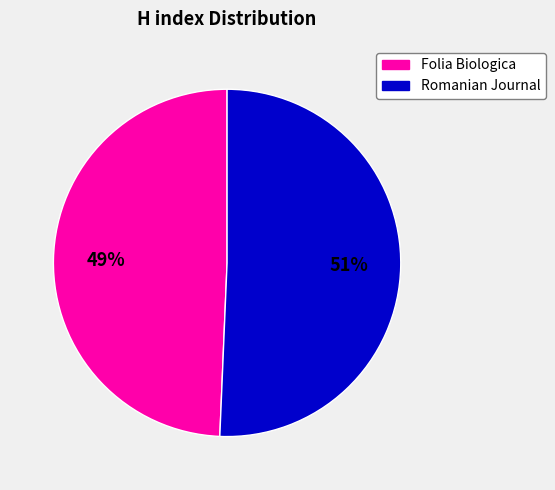

Does any single category account for the majority?

Yes